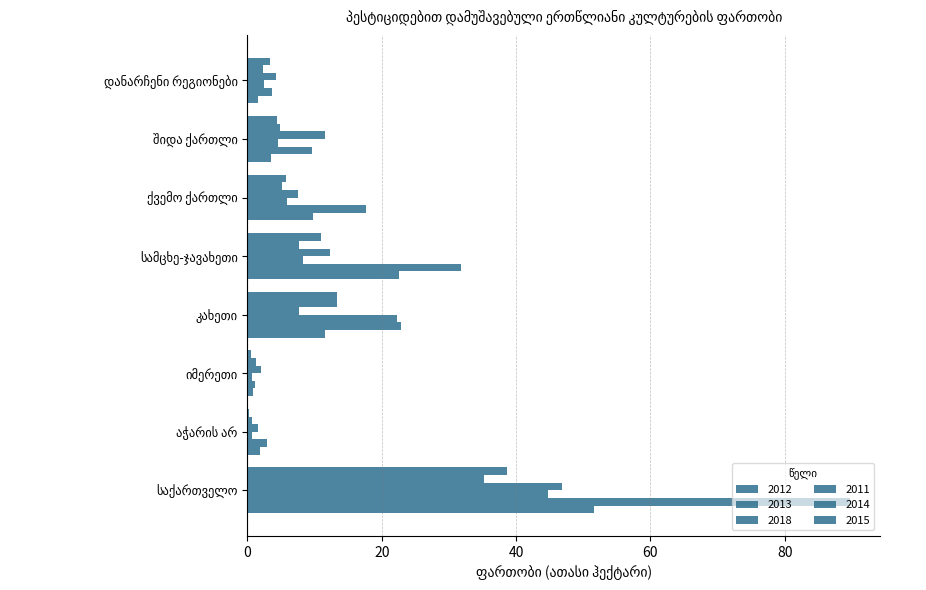

Reading left to right, what are all the values shown in this chart?

2012: 51.6	1.9	0.8	11.5	22.5	9.8	3.5	1.5
2013: 89.7	2.9	1.1	22.9	31.8	17.7	9.6	3.7
2018: 44.7	0.6	0.6	22.3	8.3	5.9	4.6	2.4
2011: 46.8	1.5	2.0	7.7	12.3	7.5	11.6	4.2
2014: 35.2	0.7	1.2	13.4	7.7	5.1	4.8	2.3
2015: 38.6	0.2	0.5	13.4	11.0	5.7	4.4	3.4